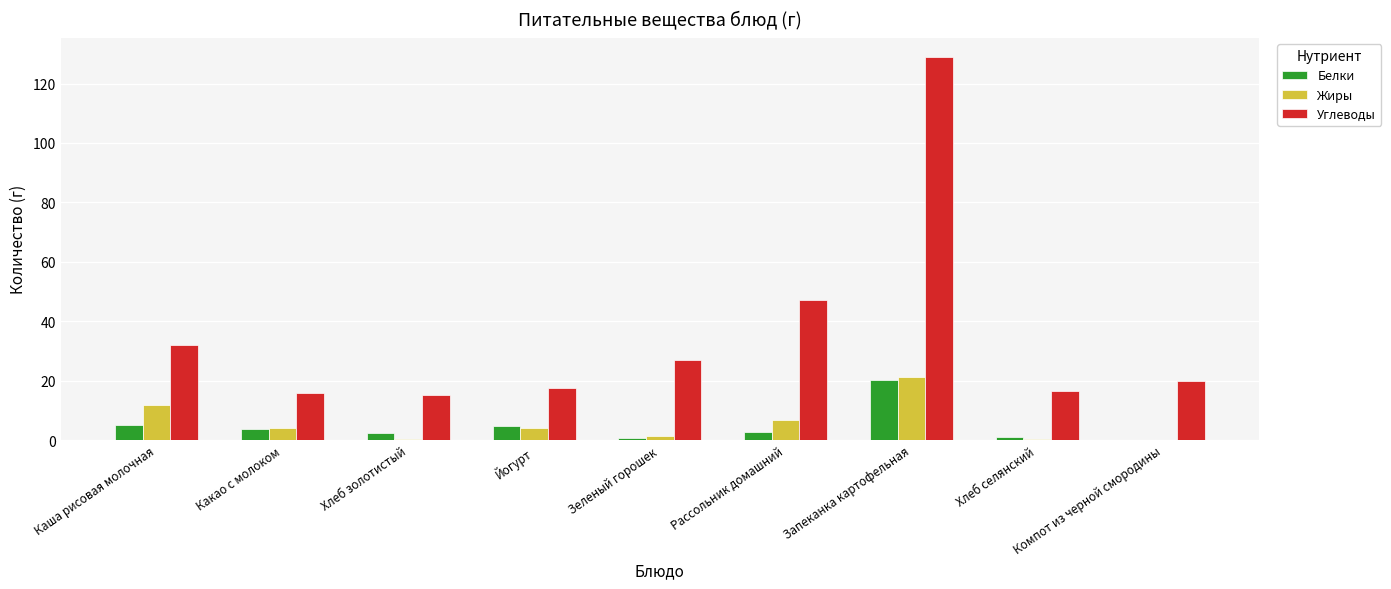

What is the highest value of the Жиры series?

21.1